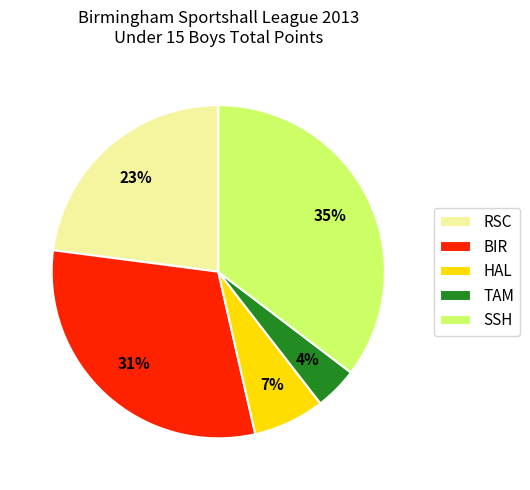

Which slice is the smallest?

TAM